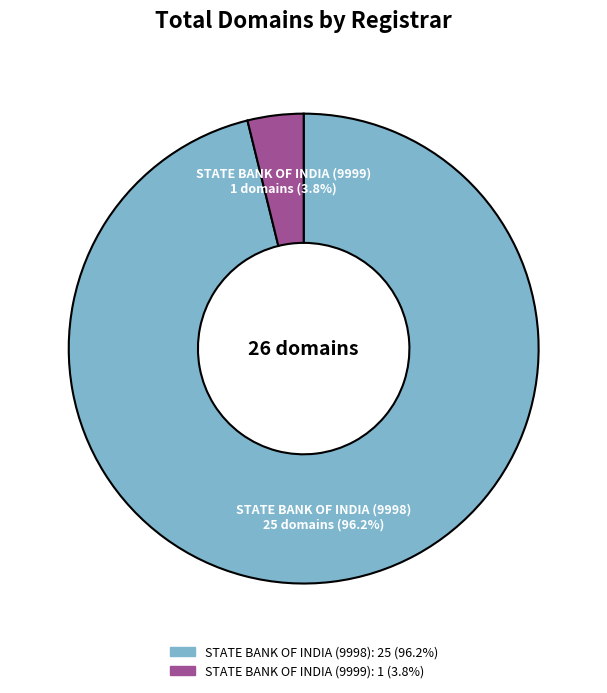

What is the smallest slice in the pie chart?

STATE BANK OF INDIA (9999)